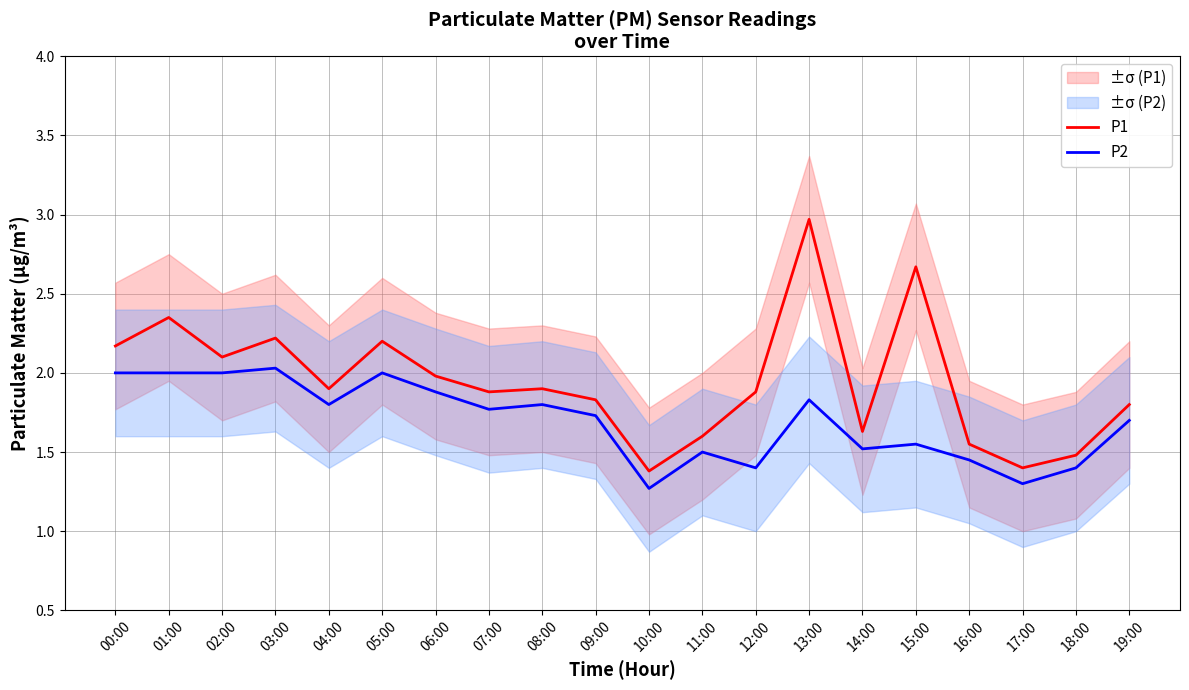

What is the smallest value displayed?

1.3